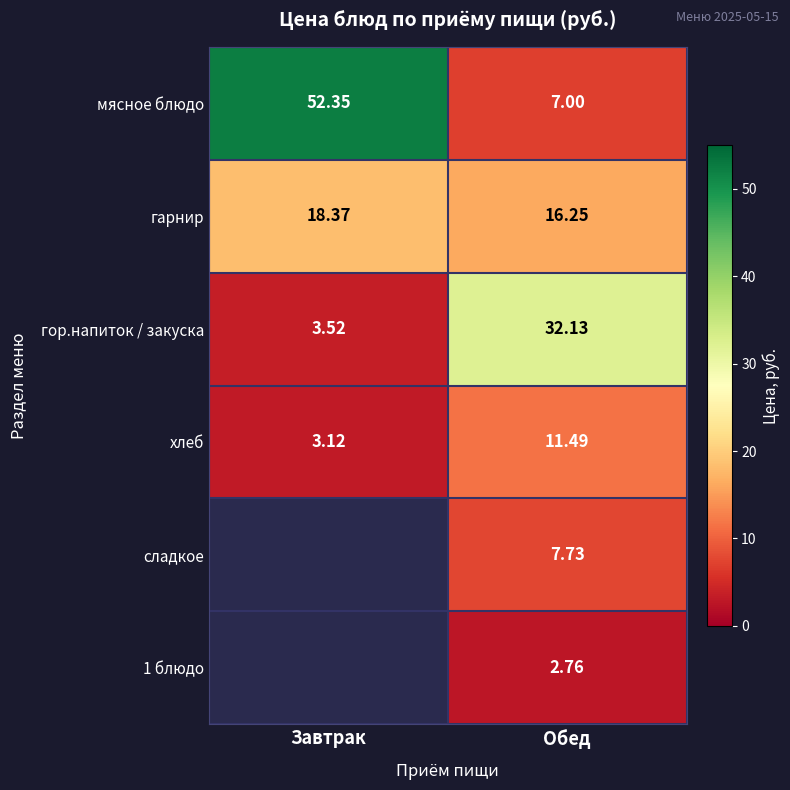

What is the sum of all гарнир values?

34.6